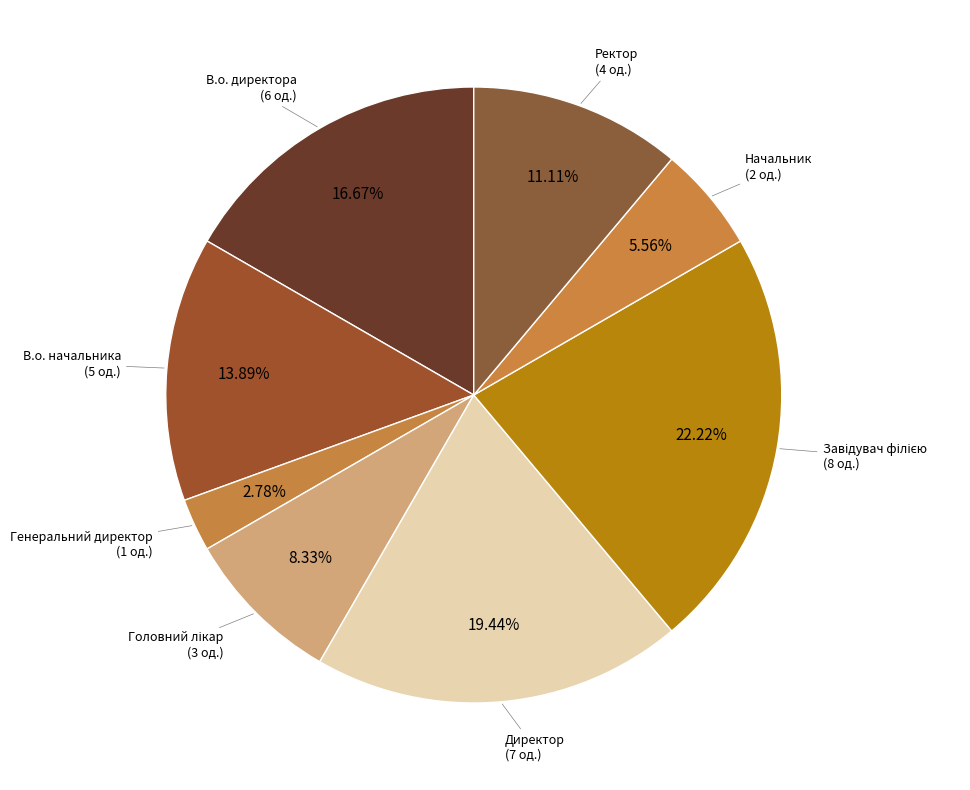

Is it true that Ректор is 11% of the pie?

True